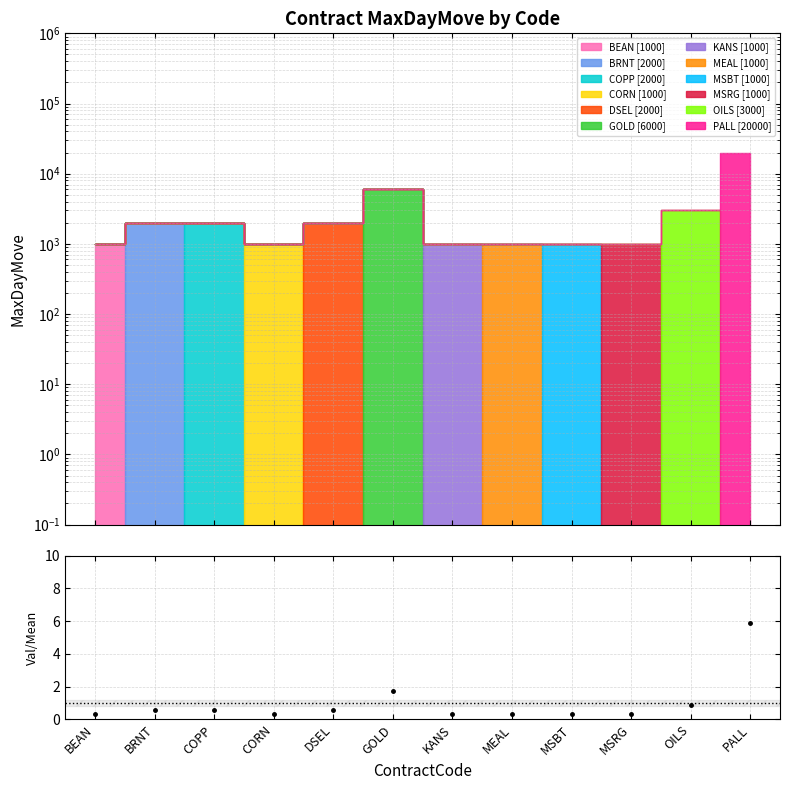

Rank the categories by value from lowest to highest.

BEAN, CORN, KANS, MEAL, MSBT, MSRG, BRNT, COPP, DSEL, OILS, GOLD, PALL